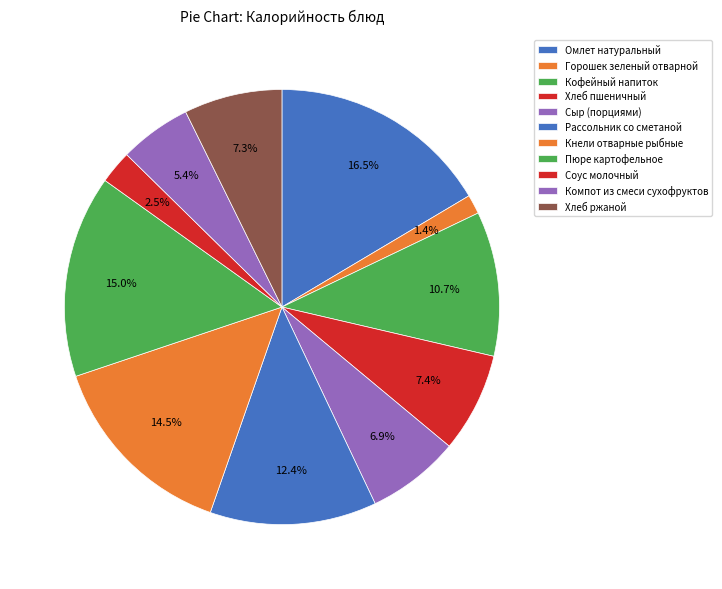

To the nearest percent, what is the difference between the largest and smallest slice percentages?

15%